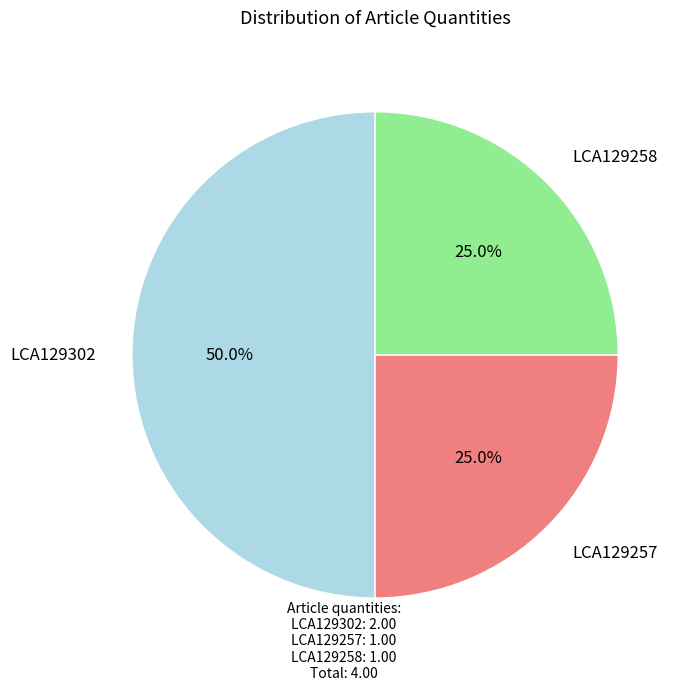

What is the total percentage of LCA129302 and LCA129257?

75.0%